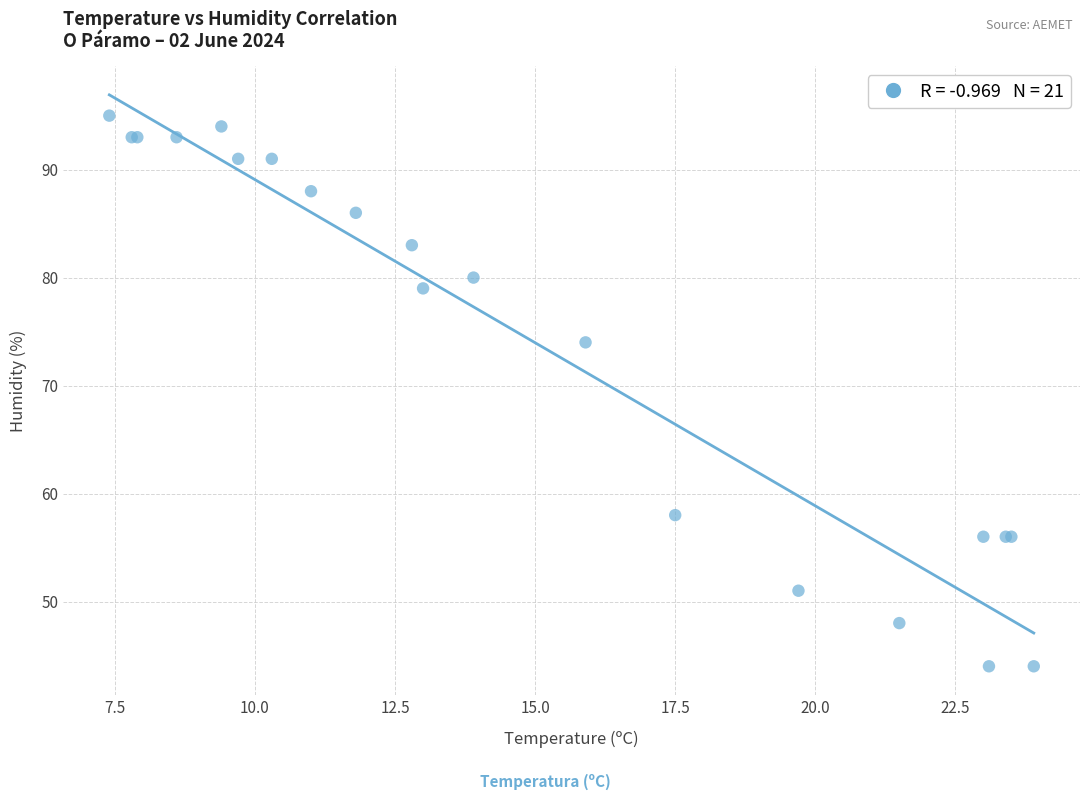

What Y value in the scatter plot is closest to 69?

74